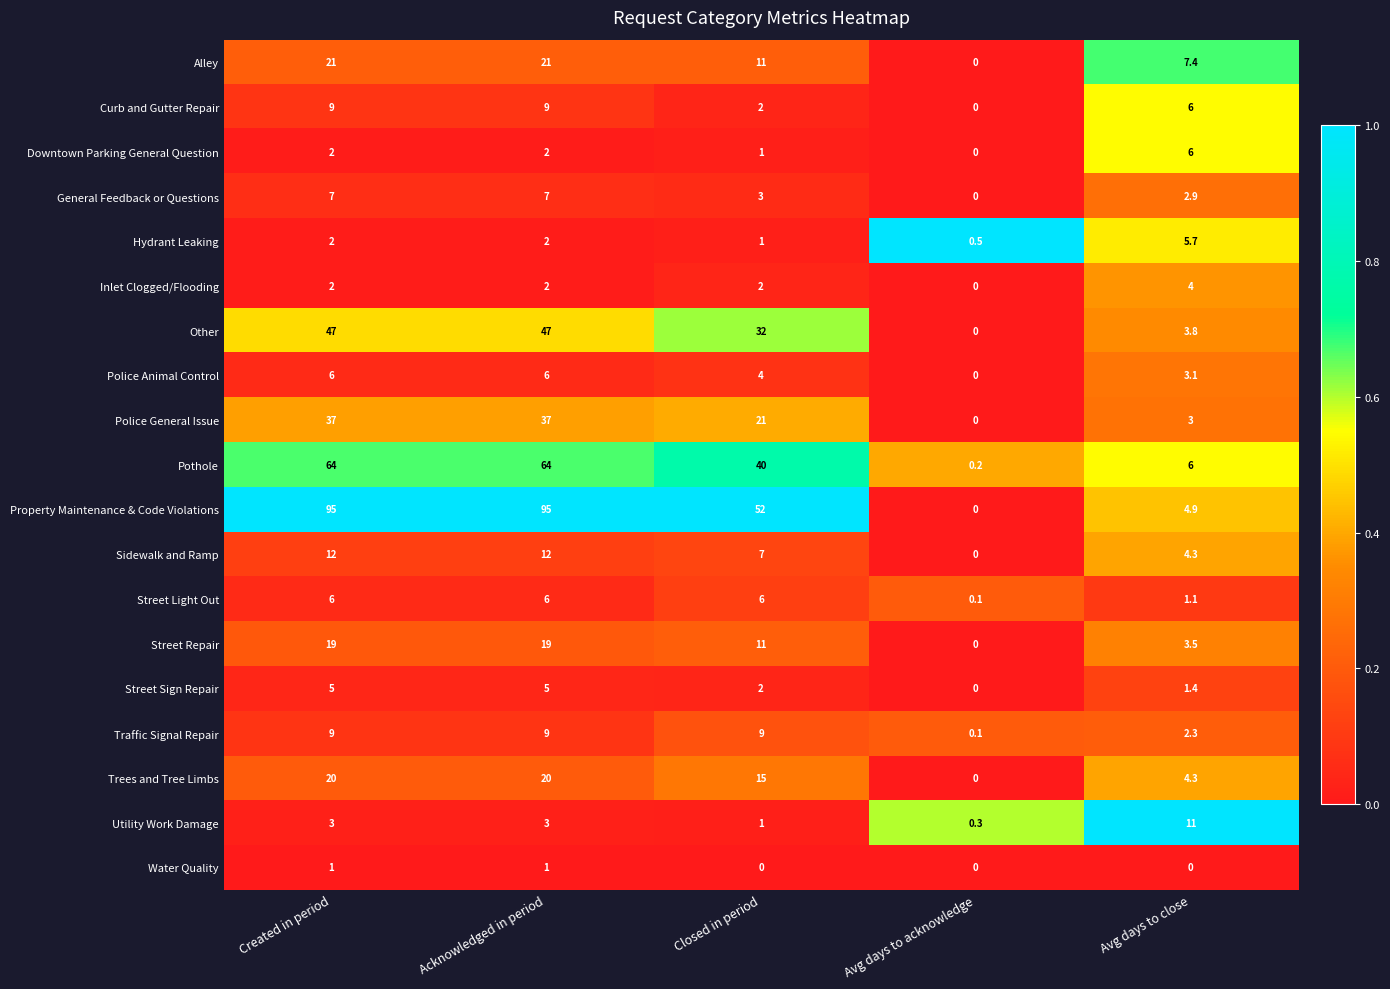

At how many categories does at least one series exceed 0?

5